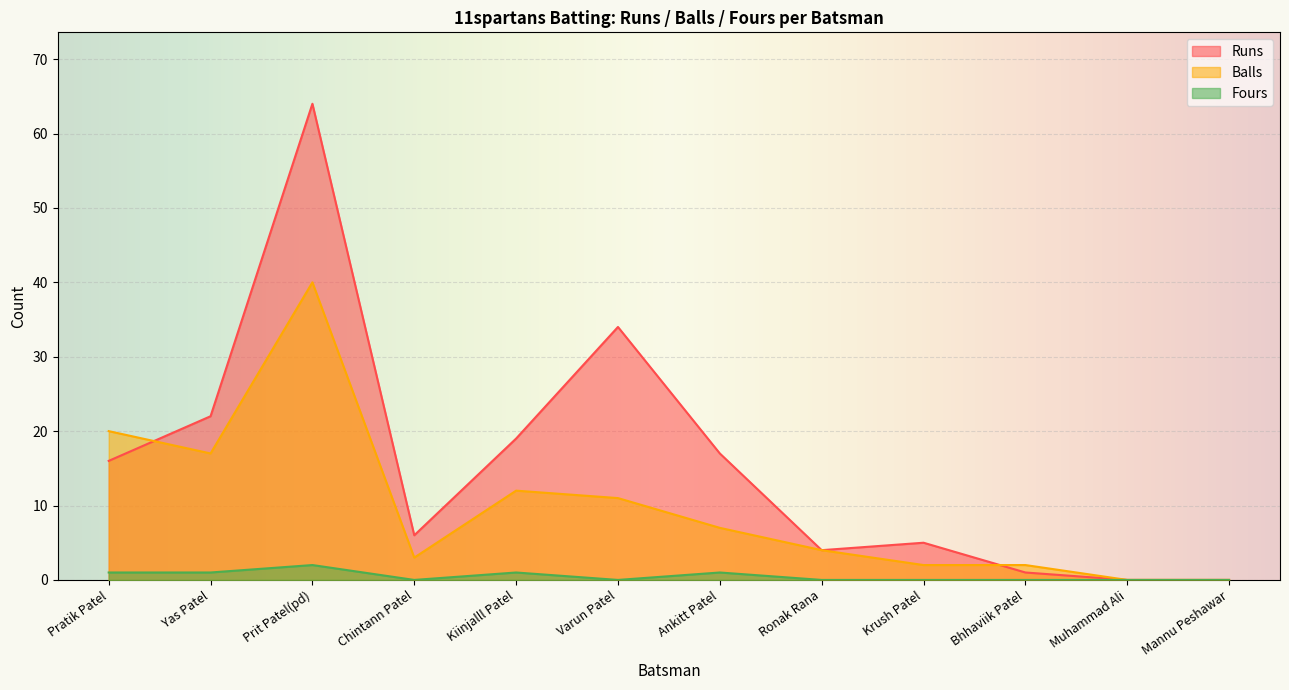

True or false: Runs has a value of 6 at Ronak Rana.

False